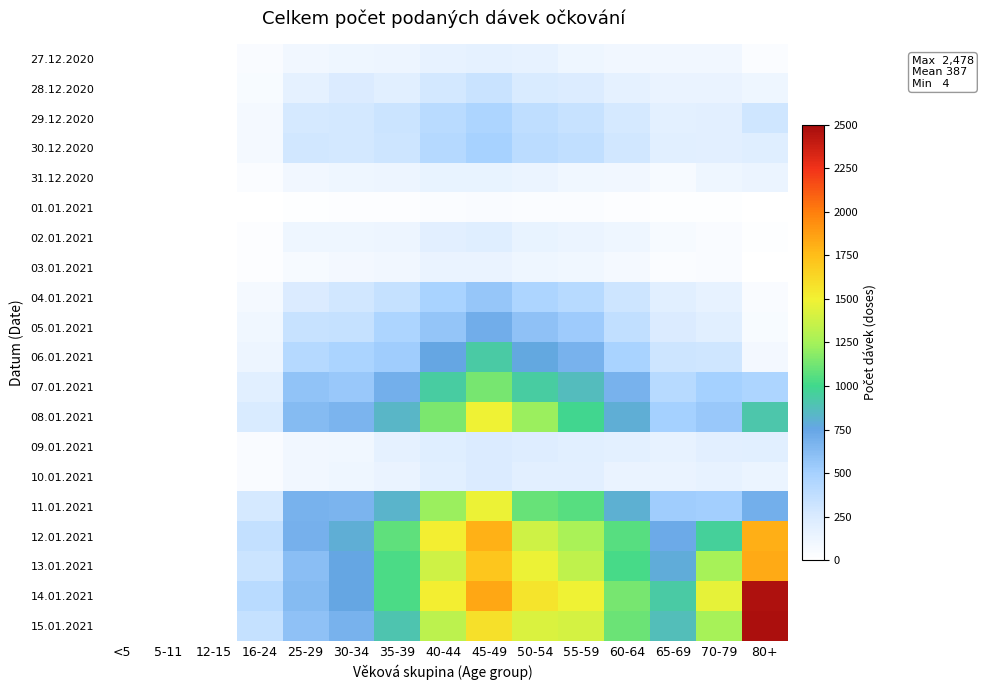

Between 5-11 and 65-69, which is larger?

65-69